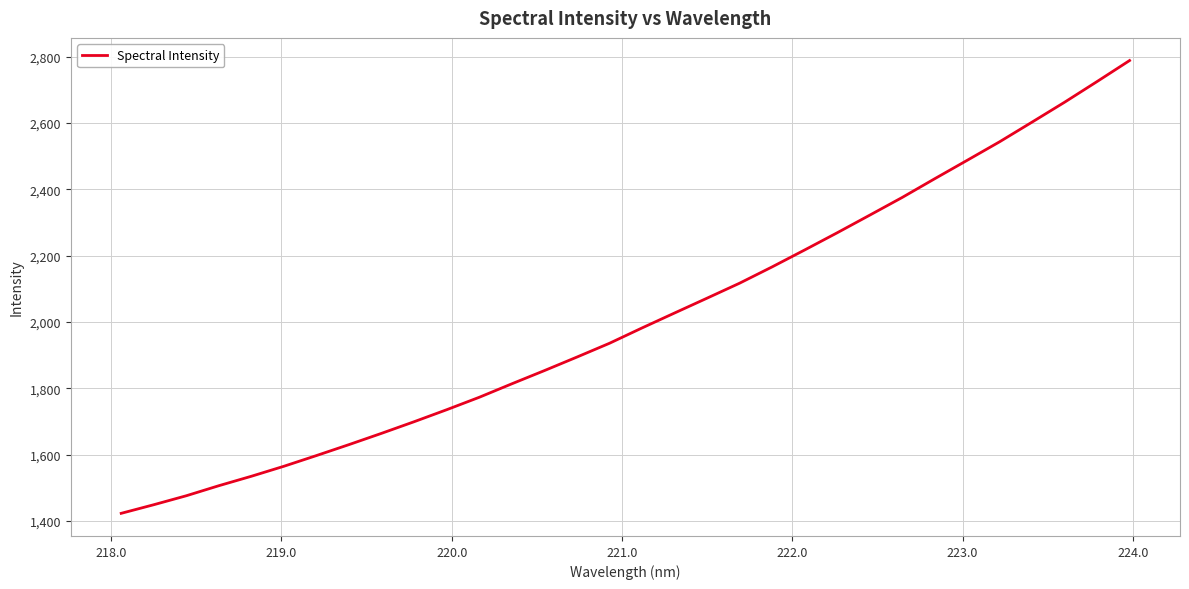

What is the minimum value shown in the chart?

1423.5